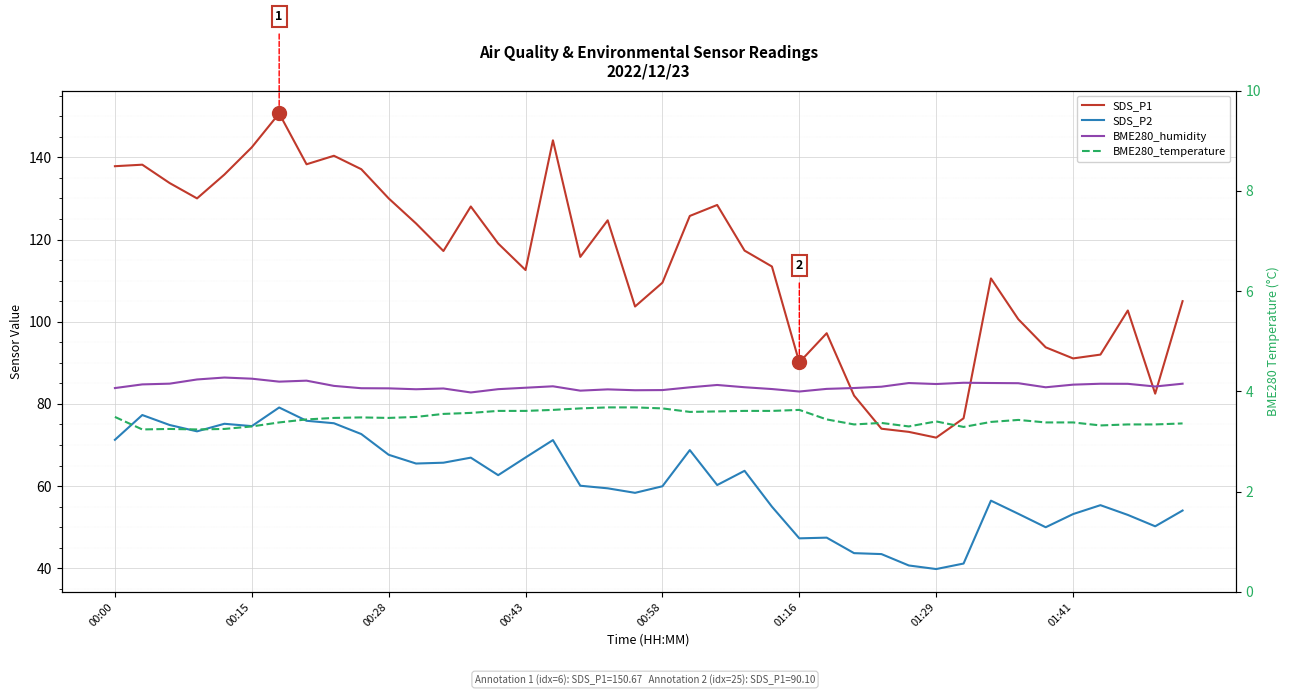

What is the maximum value for SDS_P1?

150.7